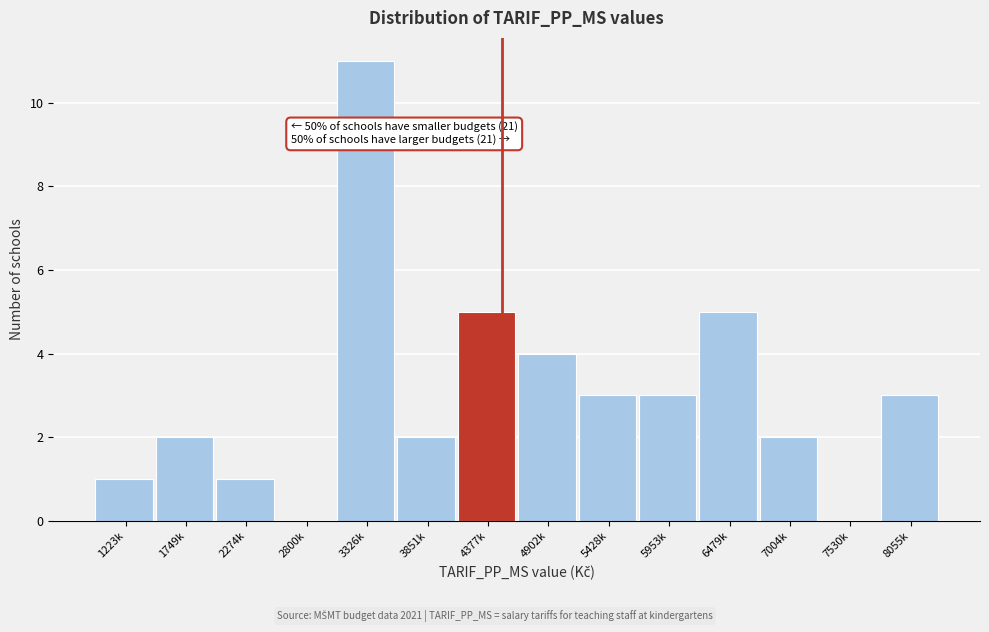

Reading left to right, transcribe all the data shown in this chart.

1223k=1	1749k=2	2274k=1	2800k=0	3326k=11	3851k=2	4377k=5	4902k=4	5428k=3	5953k=3	6479k=5	7004k=2	7530k=0	8055k=3